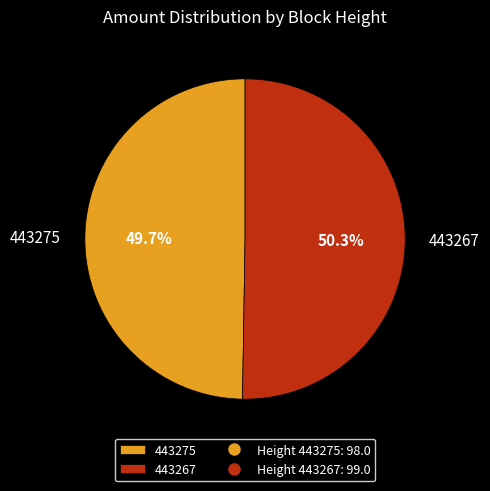

To the nearest percent, what is the difference between the 443267 and 443275 slice percentages?

1%